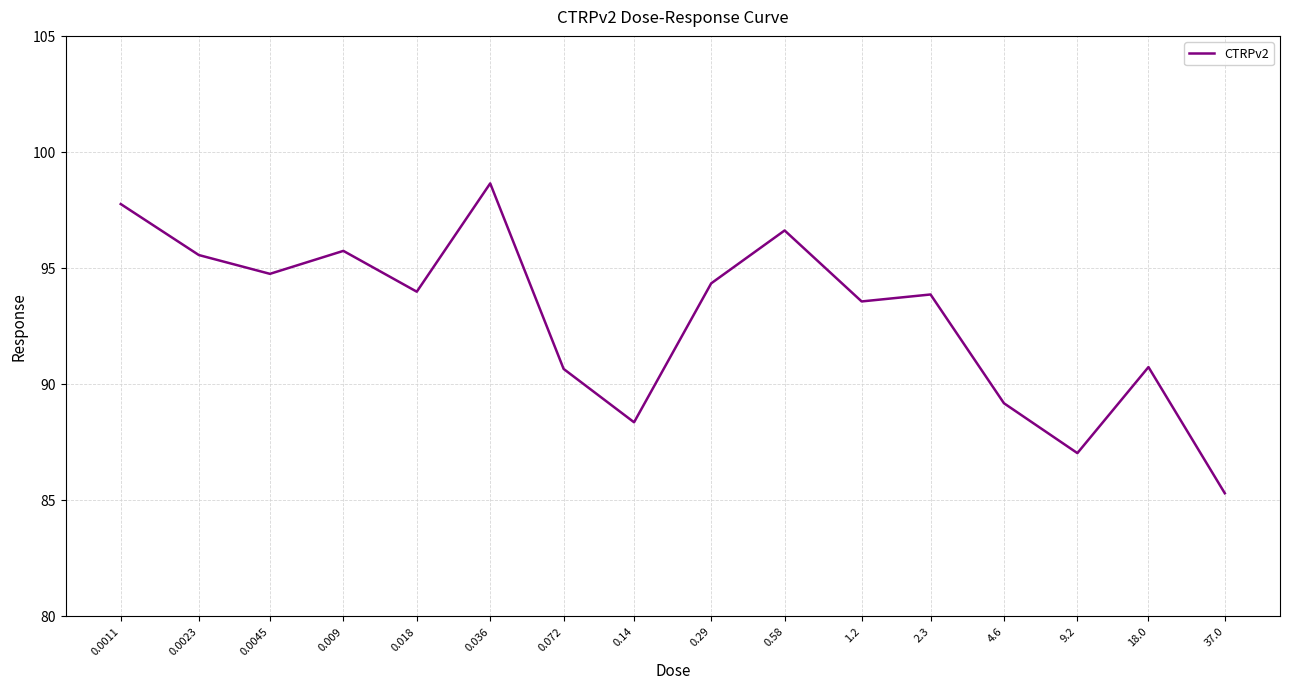

What is the maximum value shown in the chart?

98.6